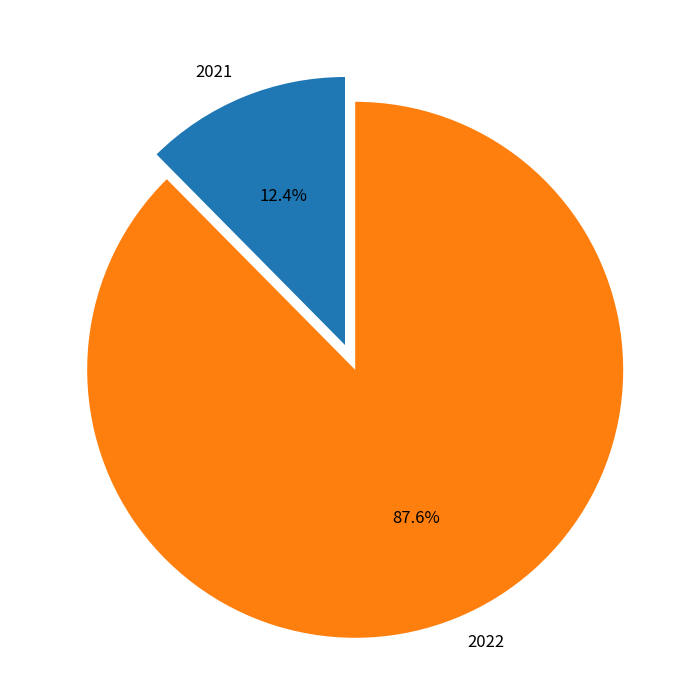

True or false: 2022 accounts for 88% of the total.

True